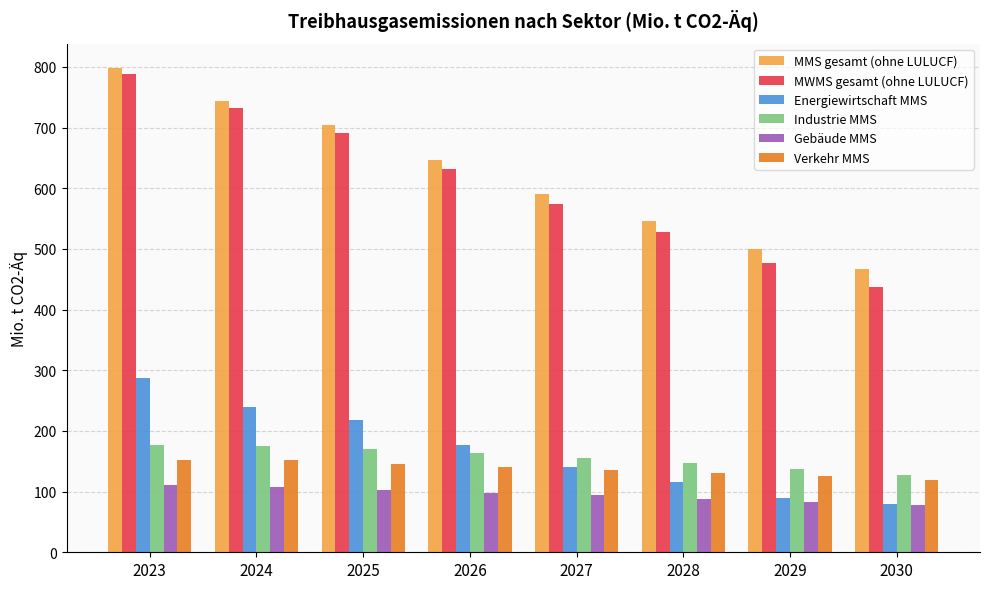

What is the sum of the Gebäude MMS values at 2024 and 2028?

195.7